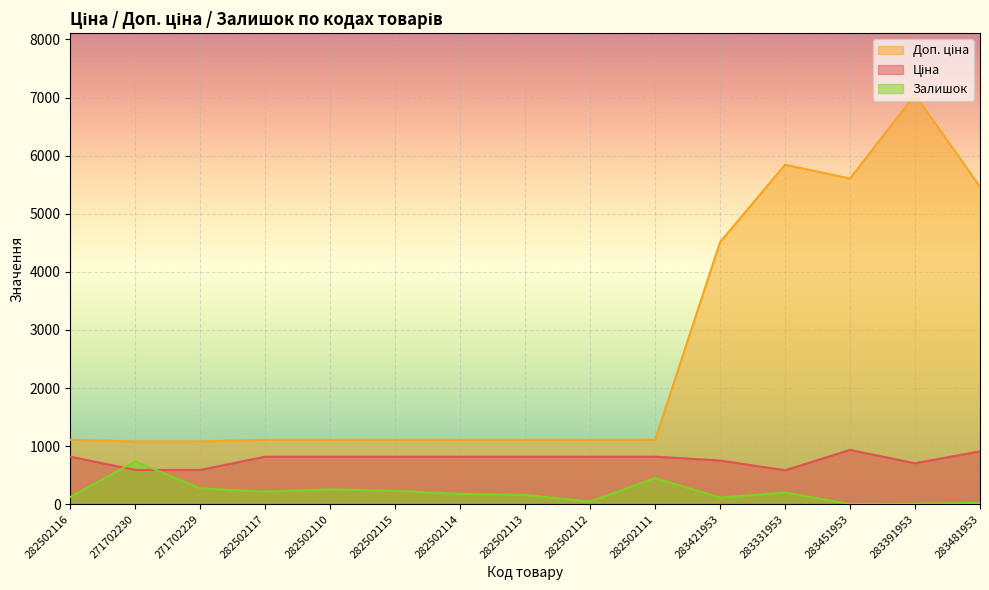

What is the difference between the second highest and second lowest values in the Залишок series?

443.0